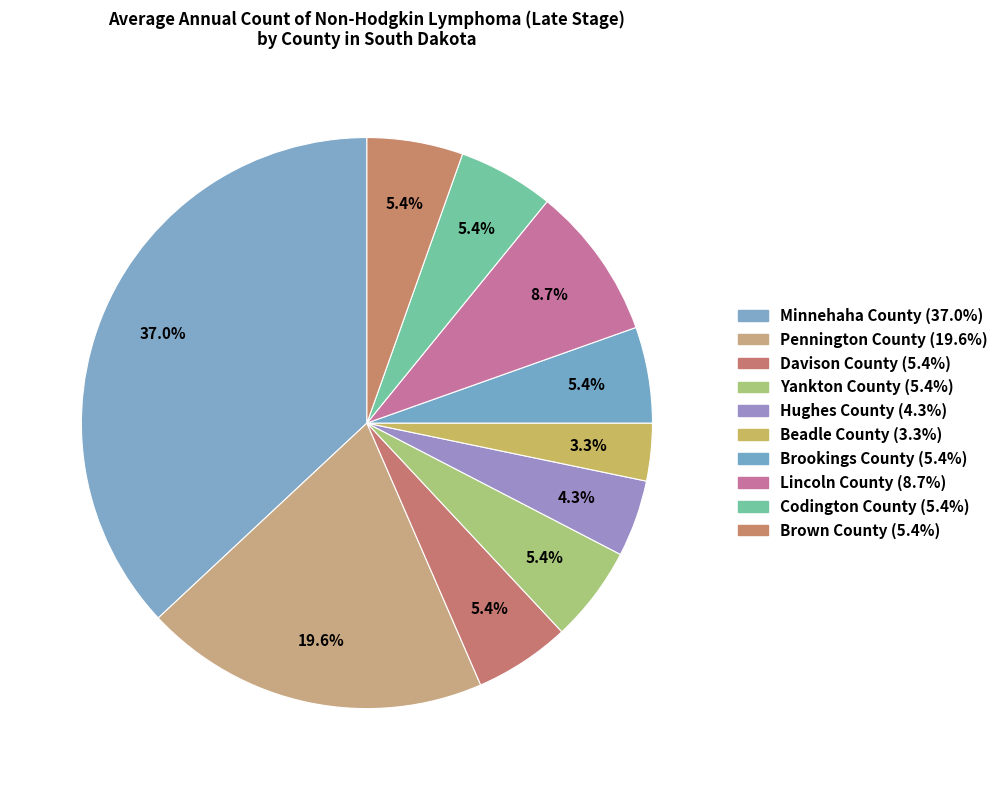

How many slices are in this pie chart?

10